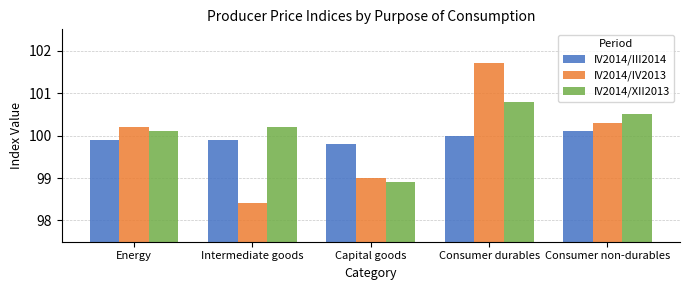

At how many categories does at least one series exceed 99?

5